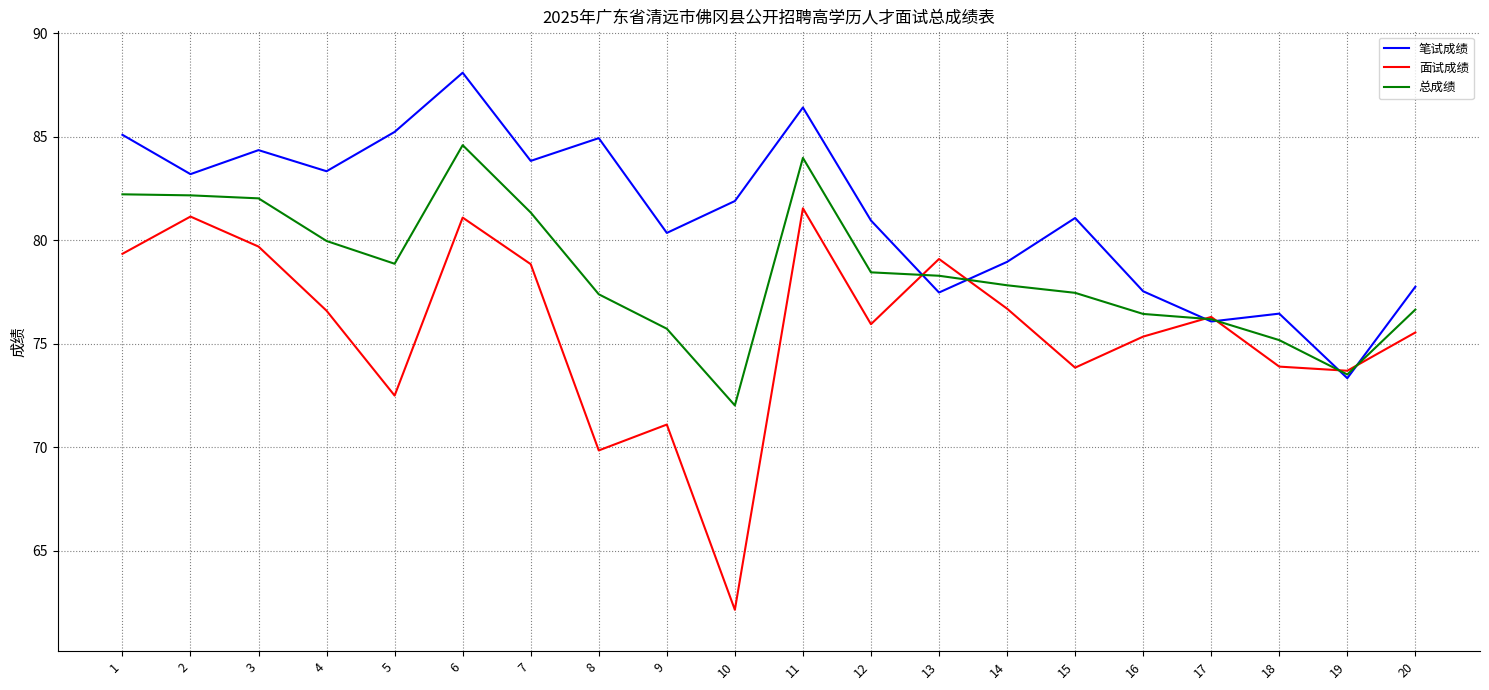

Where does the 笔试成绩 series first go above 81?

1